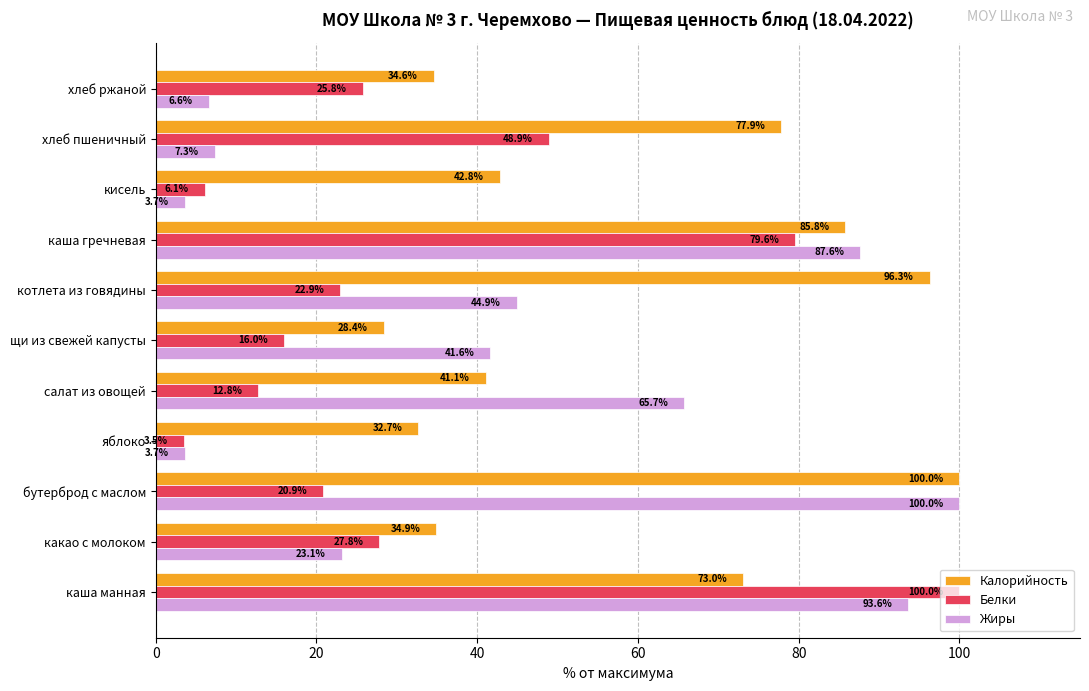

At how many categories does at least one series exceed 19?

11